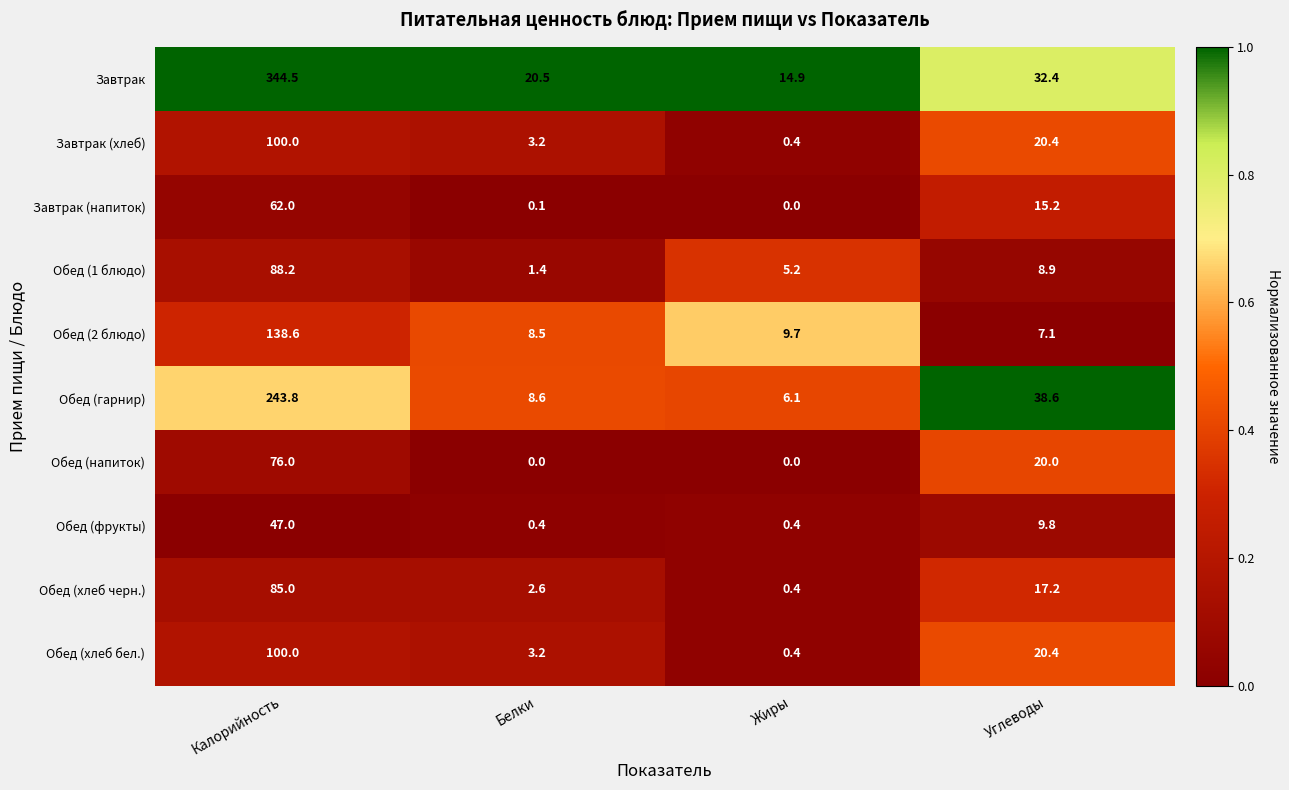

What is the difference between the Обед (напиток) values at Калорийность and Углеводы?

56.0